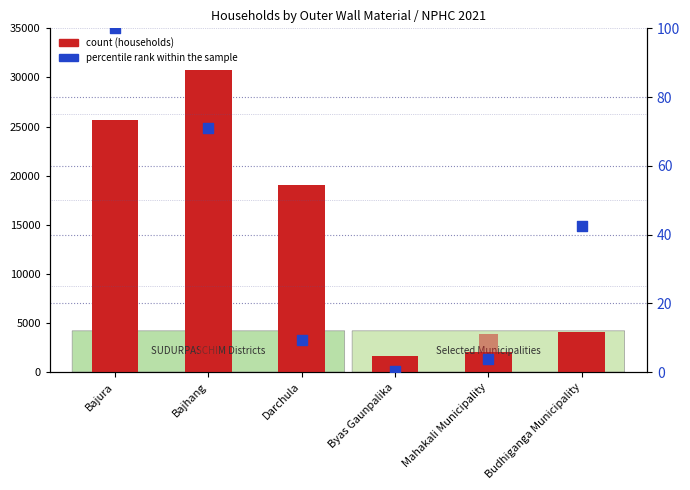

At how many categories does at least one series exceed 28218?

1